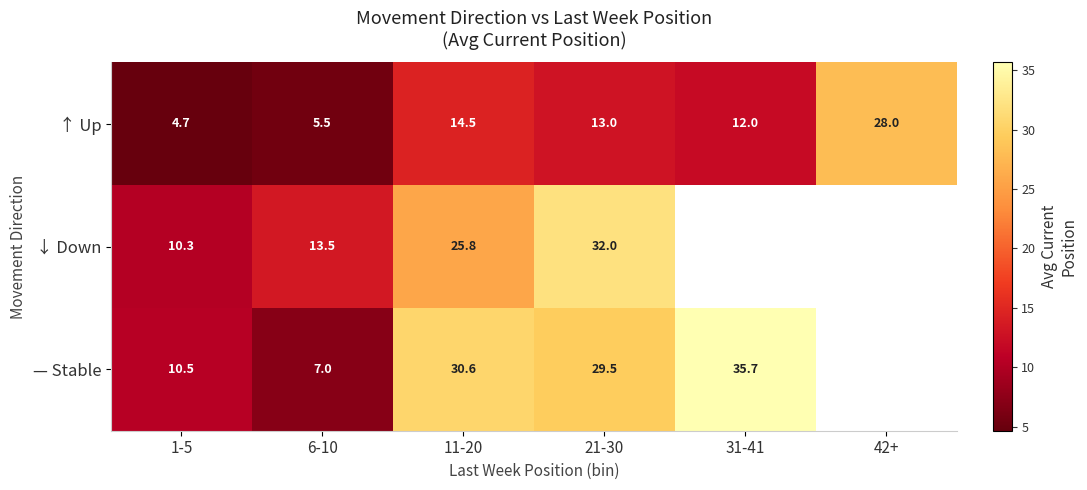

True or false: ↑ Up has a value of 12.0 at 31-41.

True